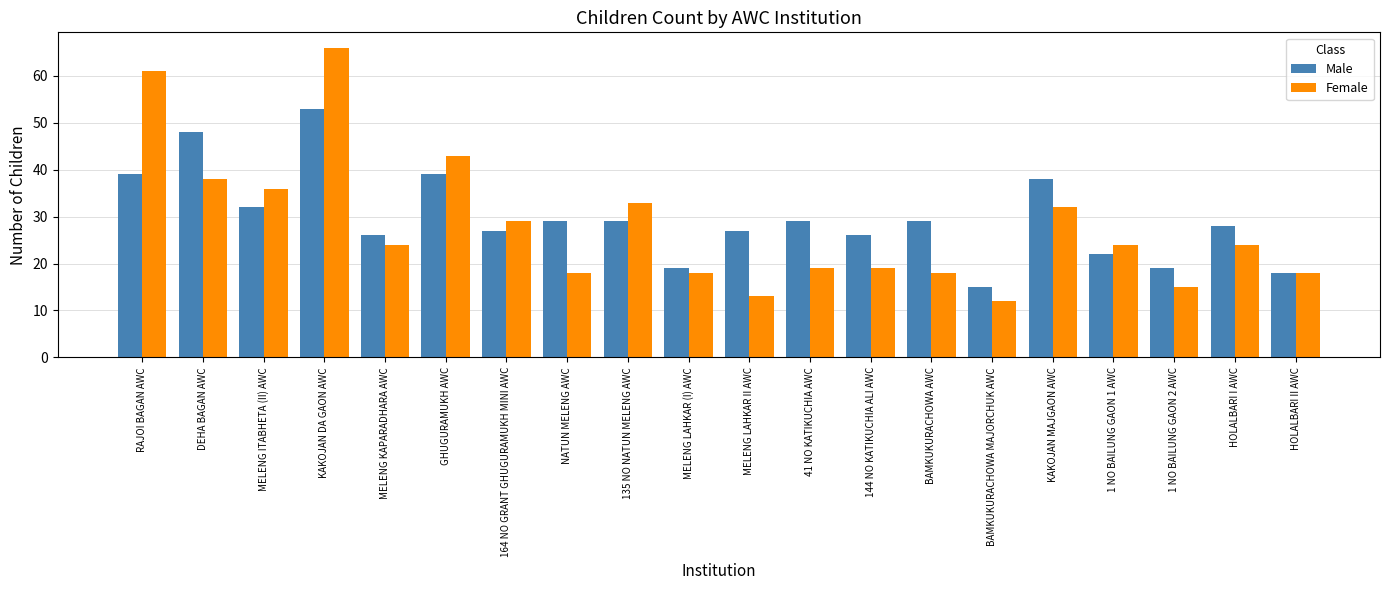

The value of Male at HOLALBARI II AWC is 18. True or false?

True